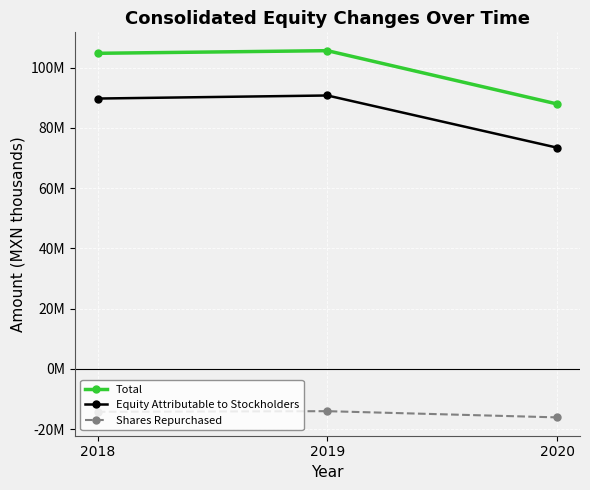

What is the value of the Shares Repurchased point at the 2nd from the left?

-14018847